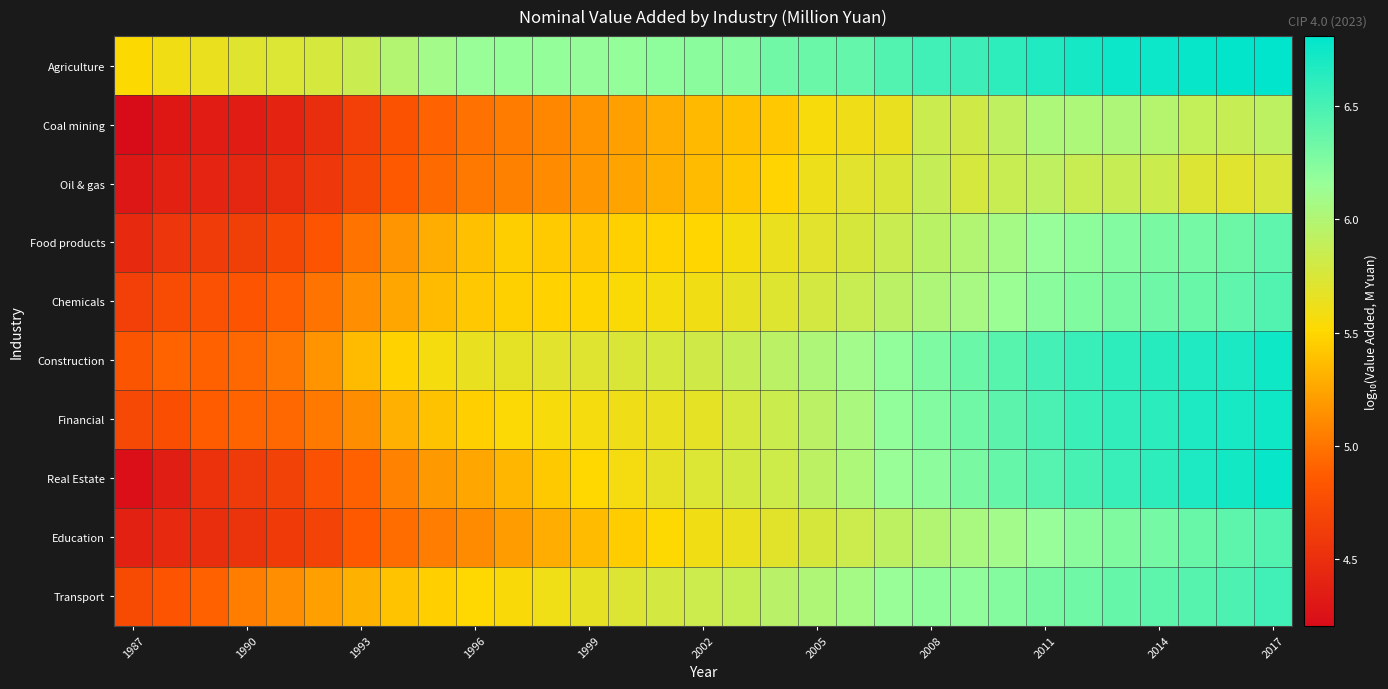

Reading left to right, list all the values displayed in this chart.

Agriculture: 5.5	5.6	5.6	5.7	5.7	5.8	5.8	6.0	6.1	6.2	6.2	6.2	6.2	6.2	6.2	6.2	6.2	6.3	6.4	6.4	6.5	6.5	6.5	6.6	6.7	6.7	6.8	6.8	6.8	6.8	6.8
Coal mining: 4.2	4.3	4.3	4.3	4.4	4.5	4.6	4.8	4.9	5.0	5.0	5.1	5.2	5.2	5.3	5.4	5.4	5.4	5.6	5.6	5.6	5.8	5.8	5.9	6.0	6.0	6.0	6.0	5.9	5.9	5.9
Oil & gas: 4.3	4.4	4.4	4.4	4.5	4.6	4.7	4.8	4.9	5.0	5.1	5.1	5.2	5.2	5.3	5.4	5.4	5.5	5.6	5.7	5.7	5.9	5.8	5.9	5.9	5.9	5.9	5.8	5.7	5.7	5.8
Food products: 4.5	4.6	4.6	4.6	4.7	4.8	5.0	5.2	5.3	5.4	5.5	5.4	5.4	5.5	5.5	5.5	5.6	5.6	5.7	5.8	5.9	5.9	6.0	6.1	6.2	6.2	6.2	6.3	6.3	6.3	6.4
Chemicals: 4.6	4.7	4.8	4.8	4.9	5.0	5.1	5.3	5.4	5.4	5.5	5.5	5.5	5.5	5.6	5.6	5.7	5.7	5.8	5.9	5.9	6.0	6.1	6.1	6.2	6.3	6.3	6.3	6.4	6.4	6.5
Construction: 4.8	4.9	4.9	4.9	5.0	5.2	5.4	5.5	5.6	5.6	5.7	5.7	5.7	5.7	5.8	5.8	5.9	5.9	6.0	6.1	6.2	6.3	6.4	6.4	6.5	6.6	6.6	6.7	6.7	6.7	6.7
Financial: 4.7	4.8	4.9	4.9	4.9	5.0	5.1	5.3	5.4	5.5	5.5	5.6	5.6	5.6	5.6	5.7	5.8	5.8	5.9	6.0	6.2	6.2	6.3	6.4	6.5	6.6	6.6	6.6	6.7	6.7	6.7
Real Estate: 4.2	4.4	4.5	4.6	4.7	4.8	4.9	5.1	5.2	5.3	5.3	5.4	5.5	5.6	5.7	5.7	5.8	5.8	5.9	6.0	6.2	6.2	6.3	6.4	6.4	6.5	6.6	6.6	6.7	6.7	6.8
Education: 4.4	4.4	4.5	4.5	4.6	4.7	4.9	5.0	5.0	5.1	5.2	5.3	5.4	5.4	5.5	5.6	5.6	5.7	5.8	5.8	5.9	6.0	6.0	6.1	6.2	6.2	6.3	6.3	6.4	6.4	6.5
Transport: 4.7	4.8	4.9	5.0	5.1	5.2	5.3	5.4	5.5	5.5	5.5	5.6	5.7	5.7	5.8	5.8	5.9	6.0	6.0	6.1	6.2	6.2	6.2	6.2	6.3	6.3	6.4	6.4	6.4	6.5	6.5